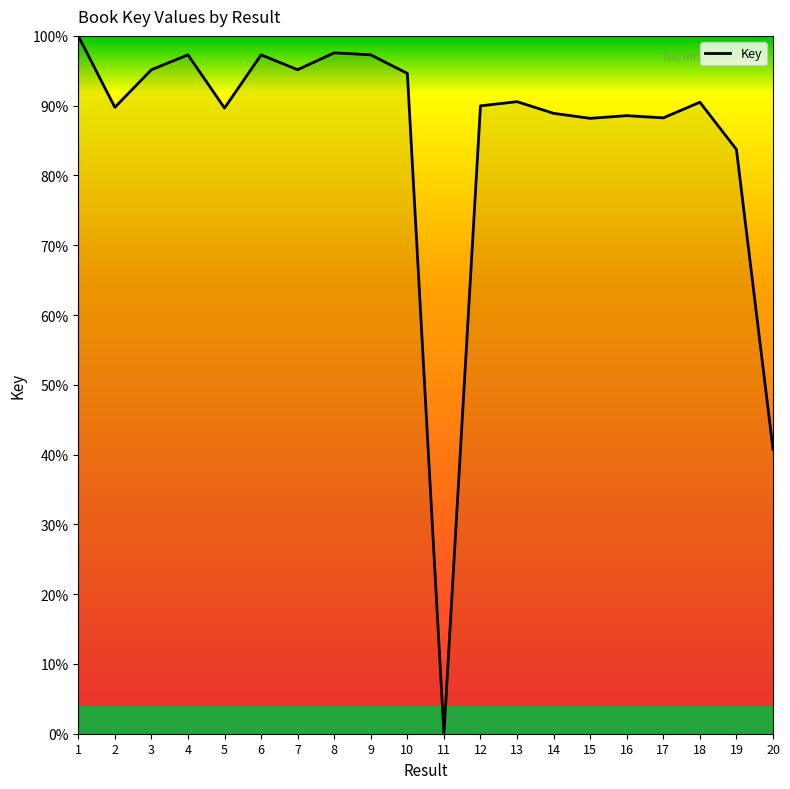

What is the difference between the values at 10 and 13?

4.0